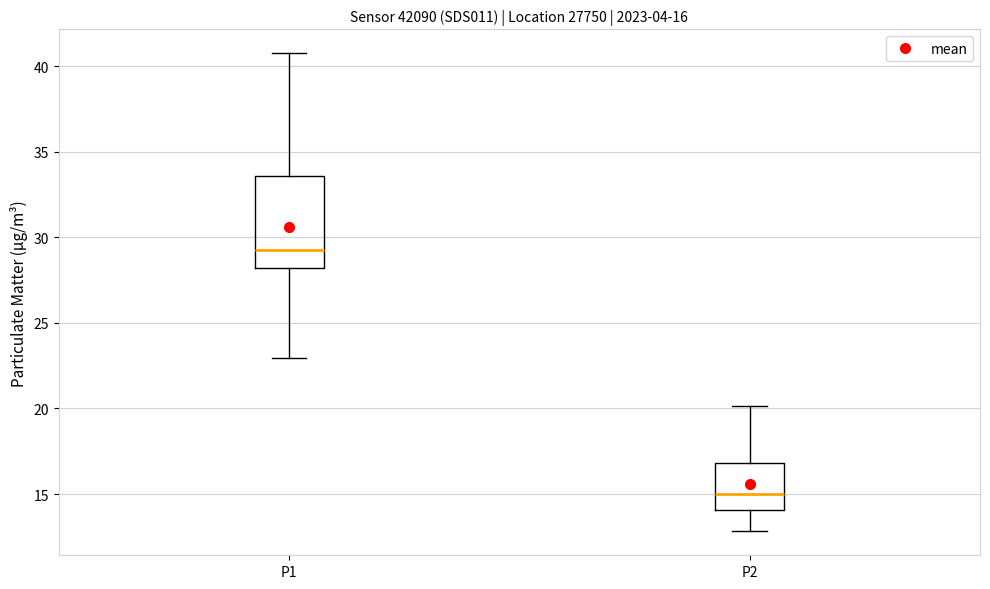

Which box has the lowest median line?

P2